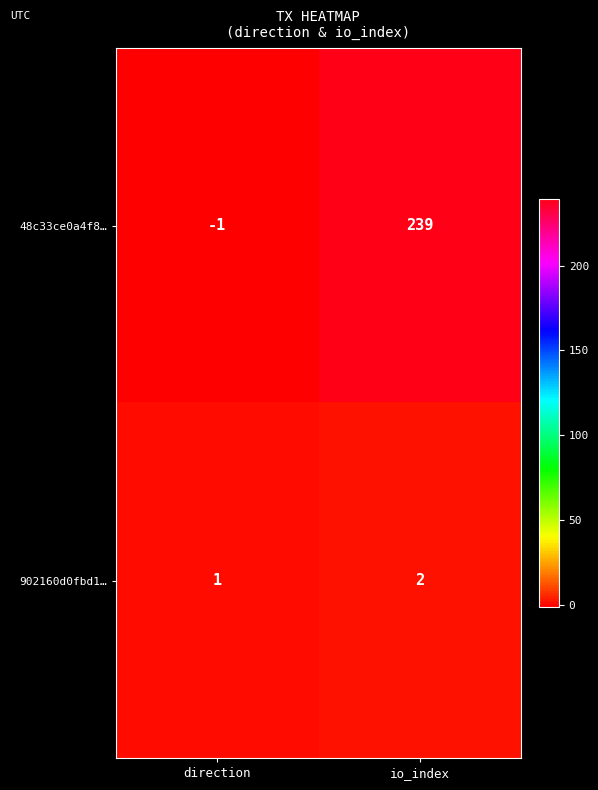

Where is 48c33ce0a4f8… nearest to the value 119?

direction